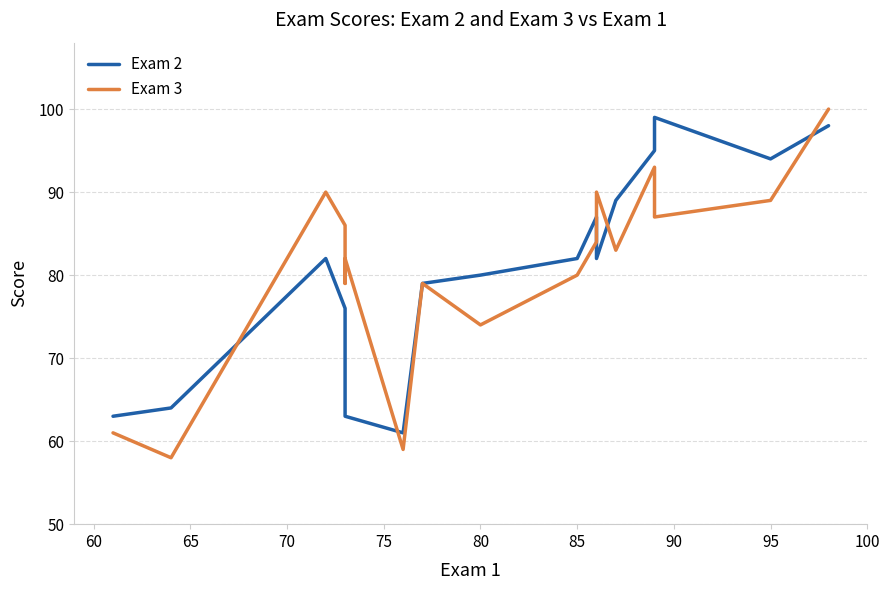

The value of Exam 3 at 13 is 141. True or false?

False